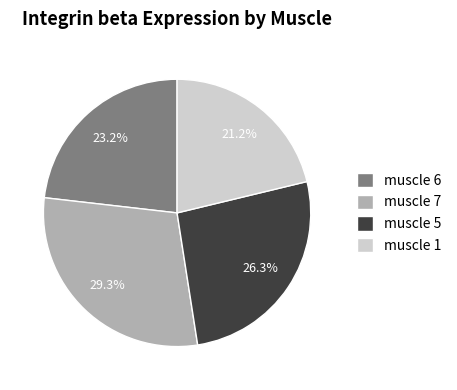

Is it true that muscle 1 is 35% of the pie?

False